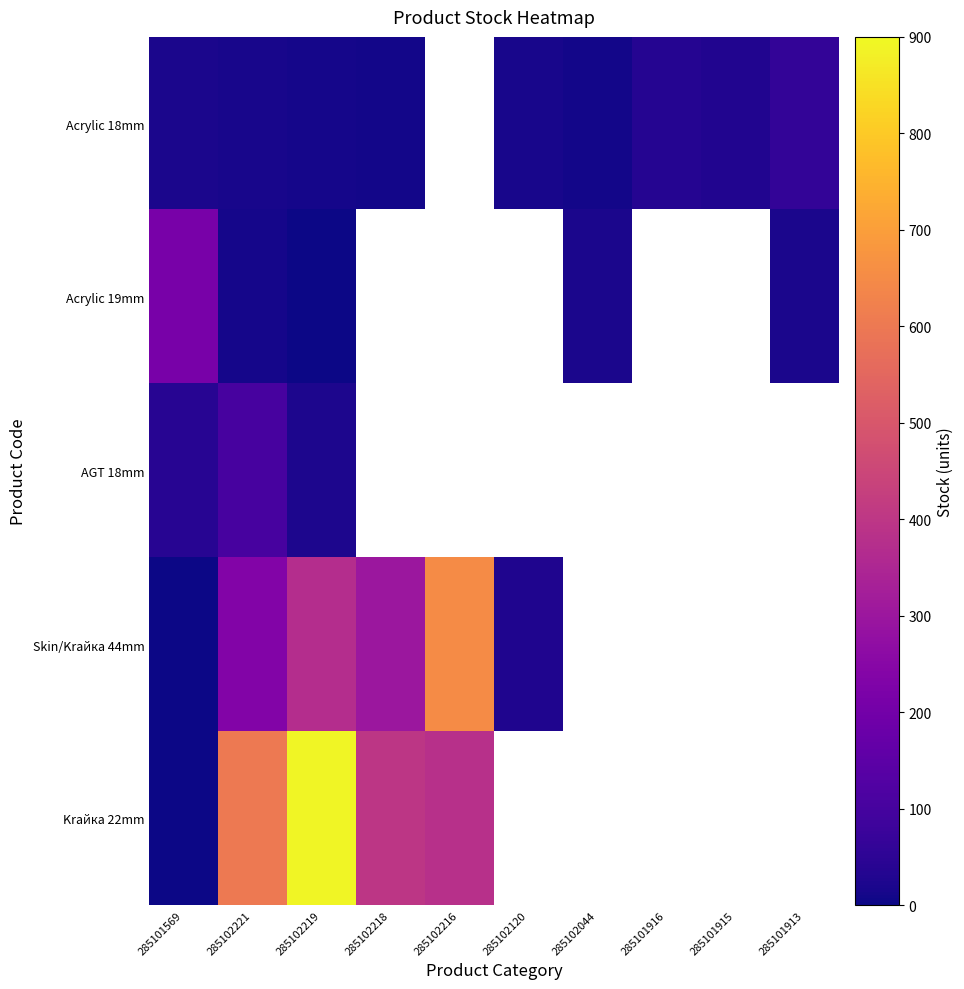

List the series in order of their peak value, highest first.

Krайка 22mm, Skin/Krайка 44mm, Acrylic 19mm, AGT 18mm, Acrylic 18mm